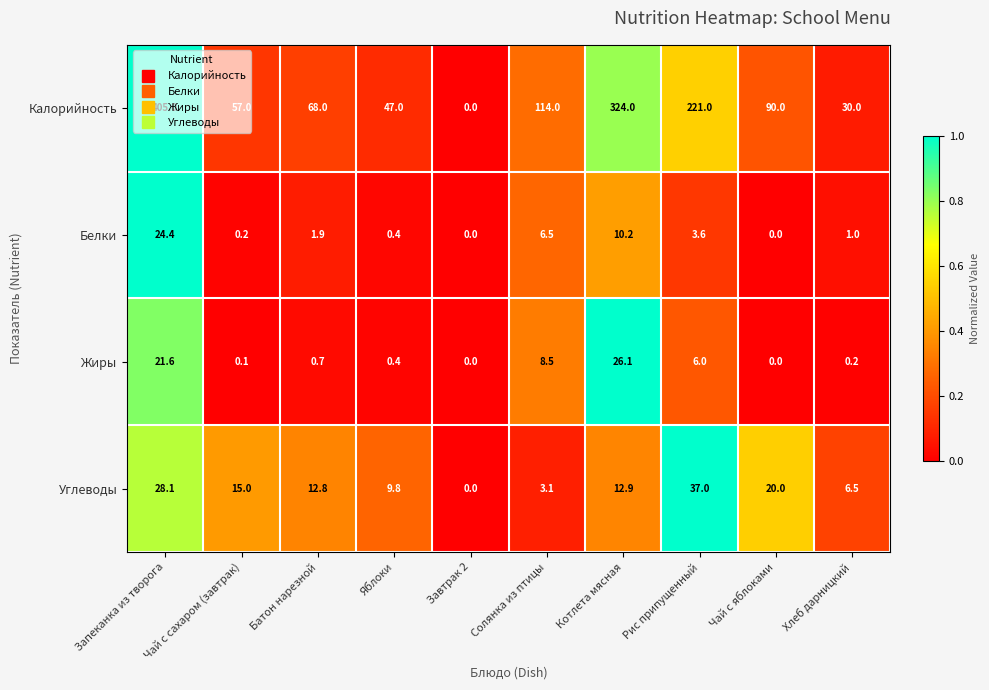

Which label corresponds to the largest value in the chart?

Запеканка из творога